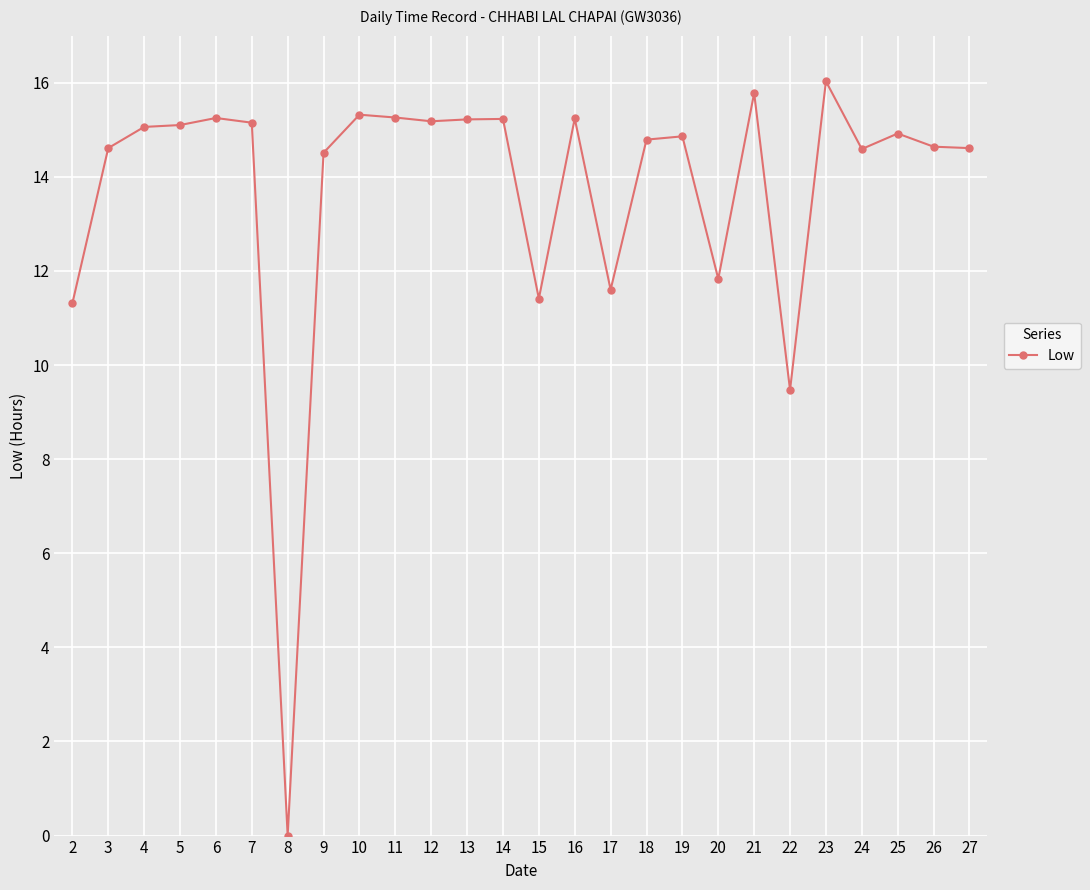

Which has a higher value, 24 or 15?

24